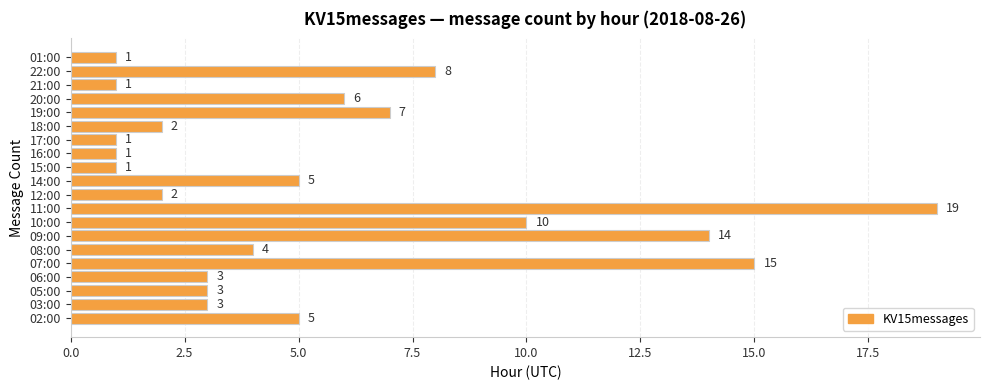

Which label corresponds to the largest value in the chart?

11:00